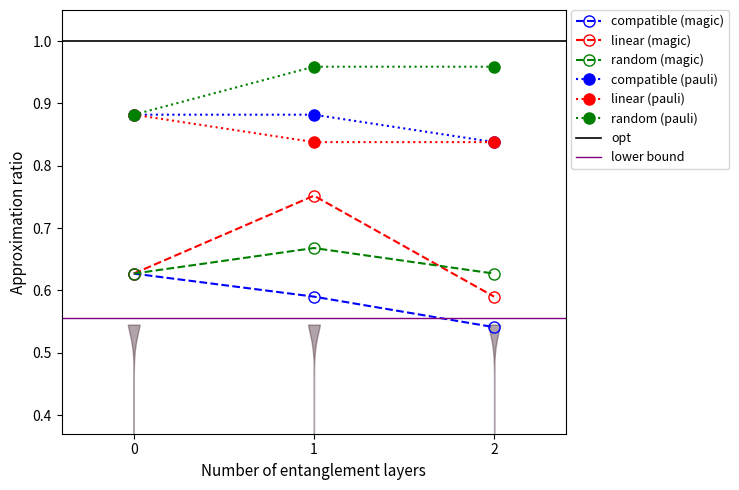

What is the sum of all random (magic) values?

1.9